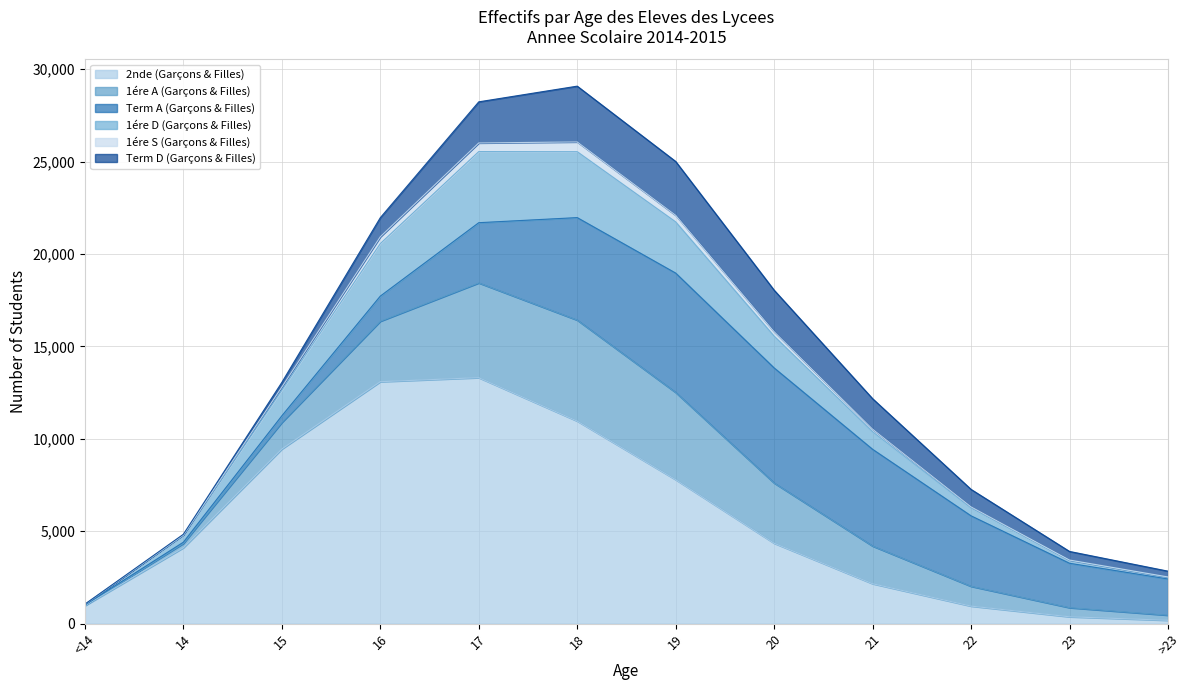

What are all the series names shown in the legend?

2nde (Garçons & Filles), 1ére A (Garçons & Filles), Term A (Garçons & Filles), 1ére D (Garçons & Filles), 1ére S (Garçons & Filles), Term D (Garçons & Filles)